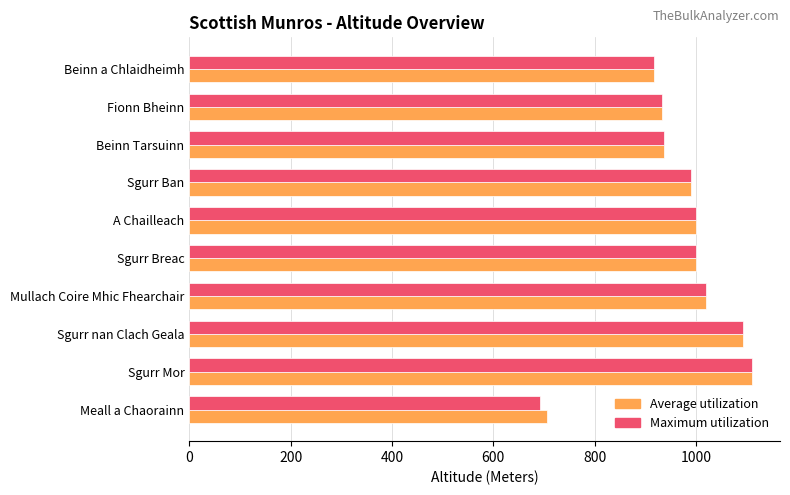

What is the difference between the maximum and minimum values in the Average utilization series?

405